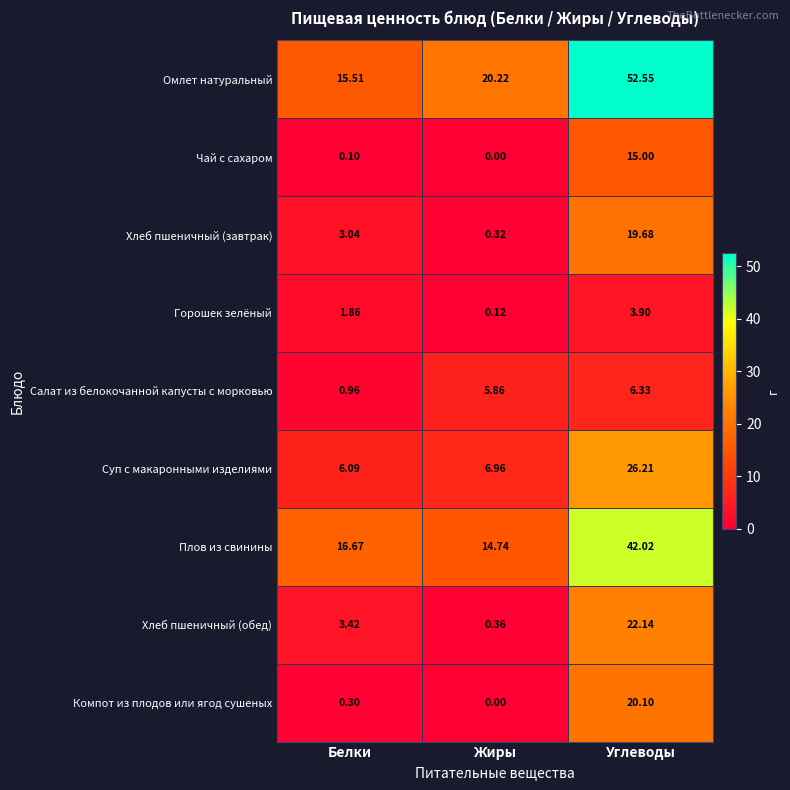

Count the number of data series in this chart.

9